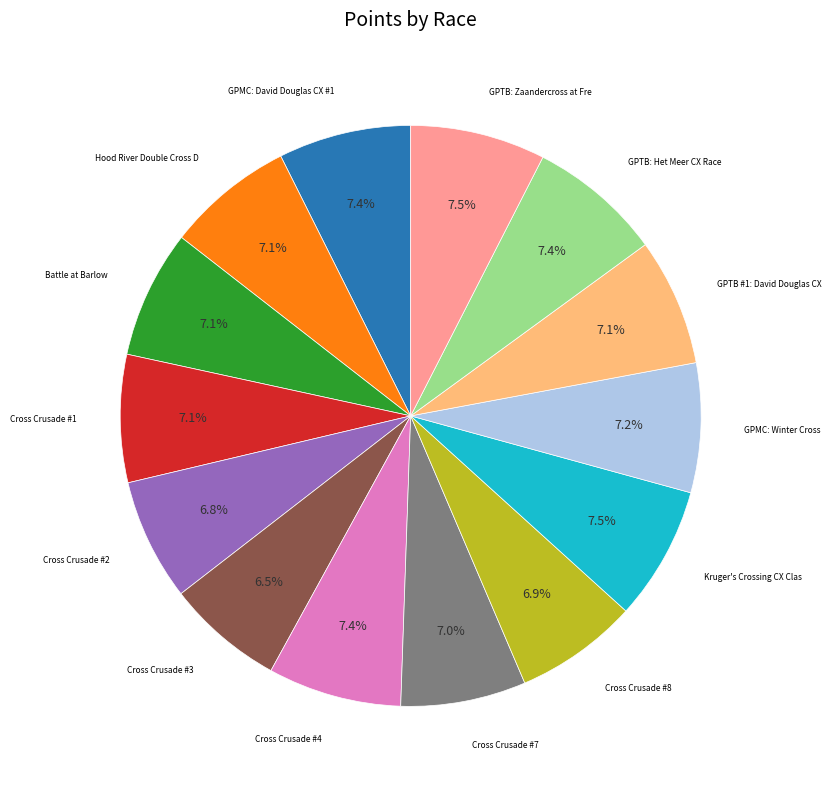

How many slices are in this pie chart?

14